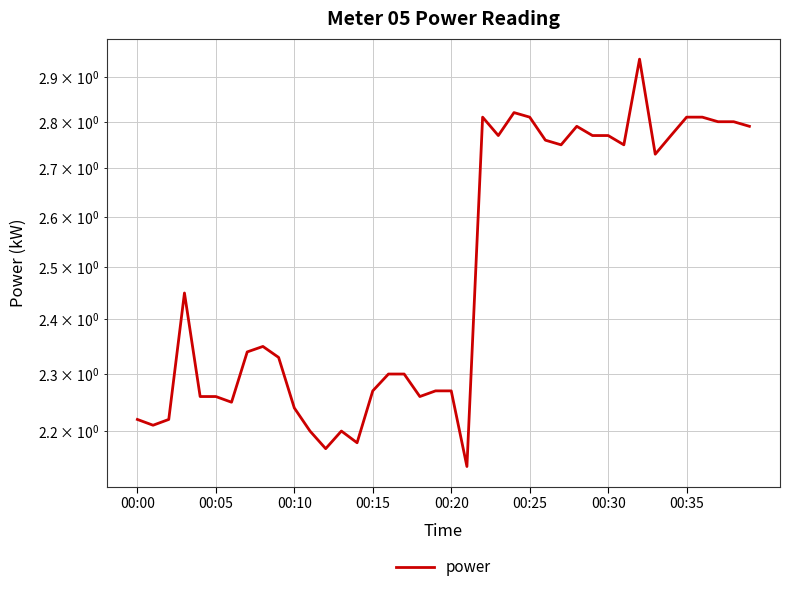

What is the minimum value shown in the chart?

2.1